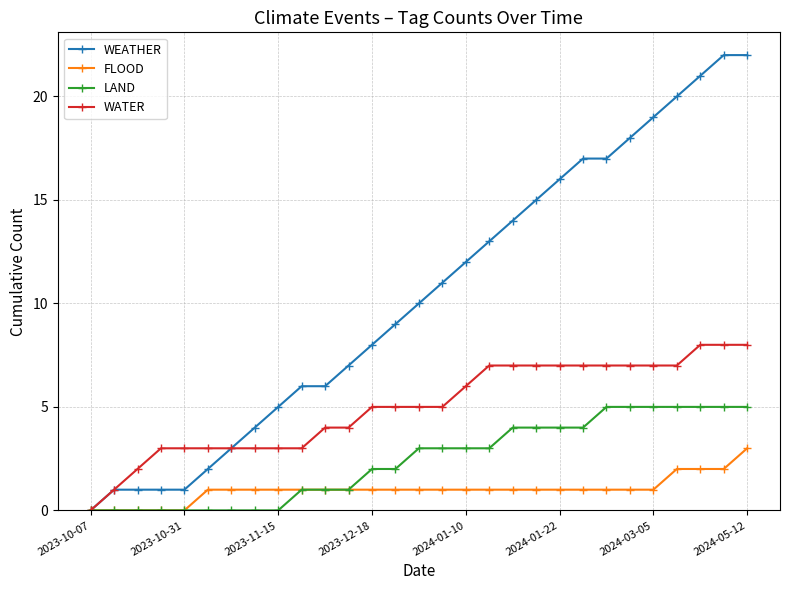

Rank the series by their maximum value, from highest to lowest.

WEATHER, WATER, LAND, FLOOD